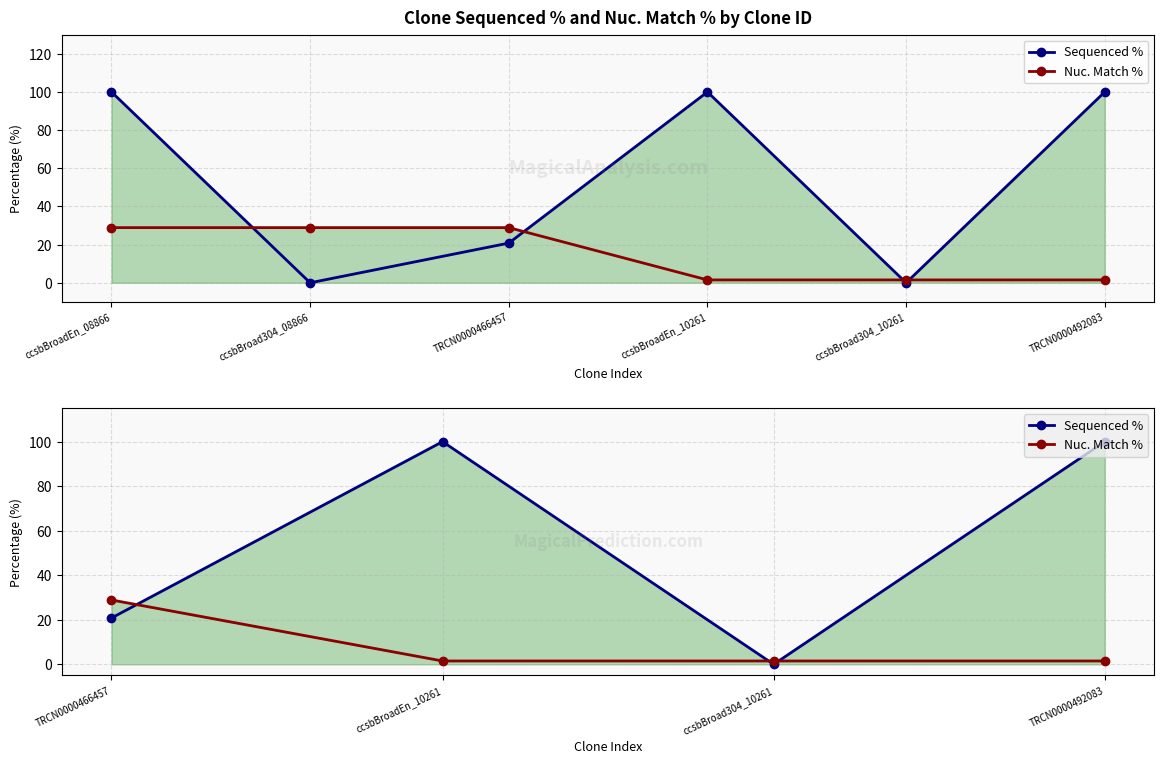

What is the sum of all Nuc. Match % values?

33.4